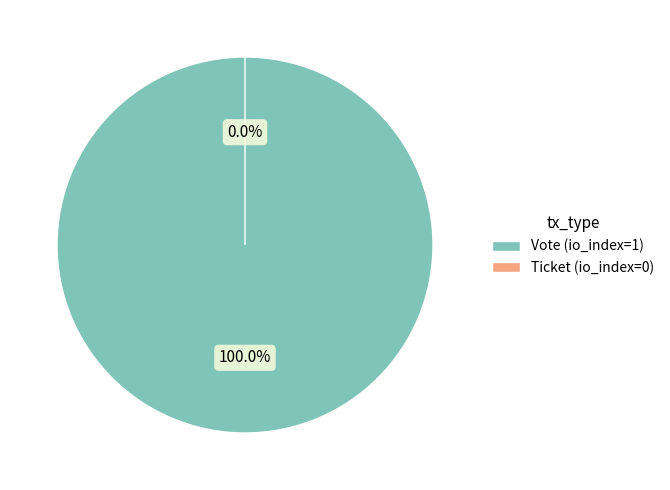

Which has a higher value, Ticket (io_index=0) or Vote (io_index=1)?

Vote (io_index=1)